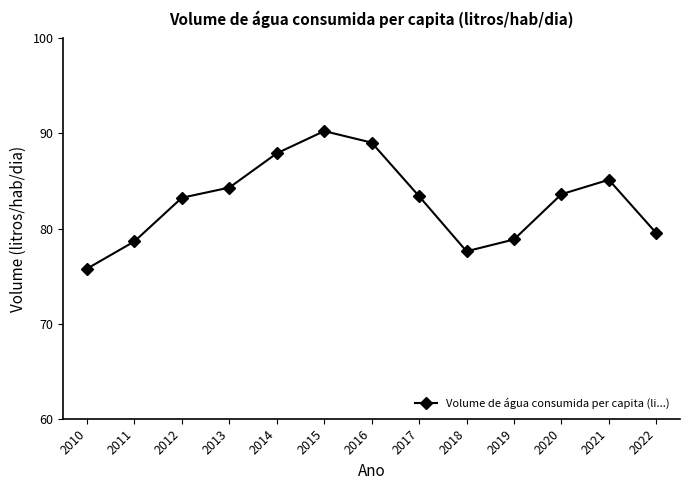

What is the sum of the values at 2011 and 2021?

163.8